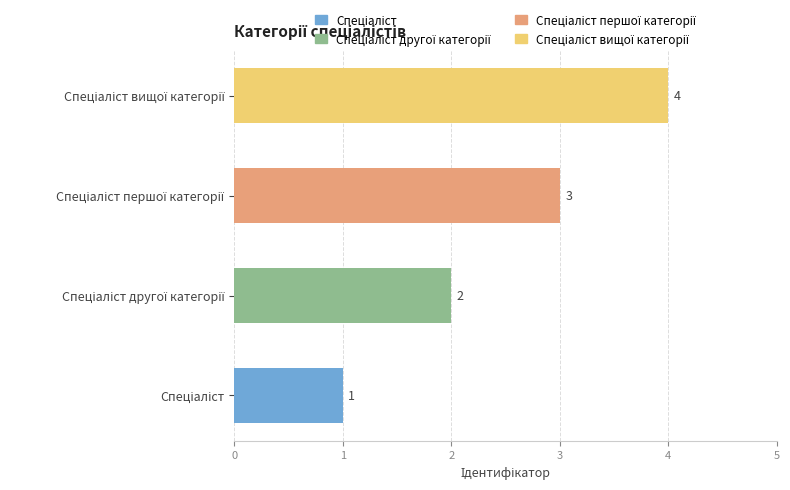

Count the values in the range 2 to 4.

3